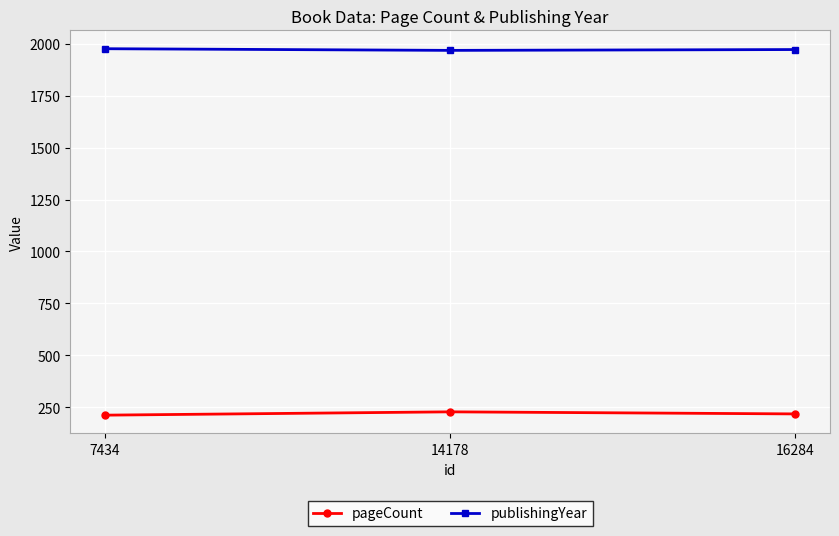

What is the minimum value for pageCount?

212